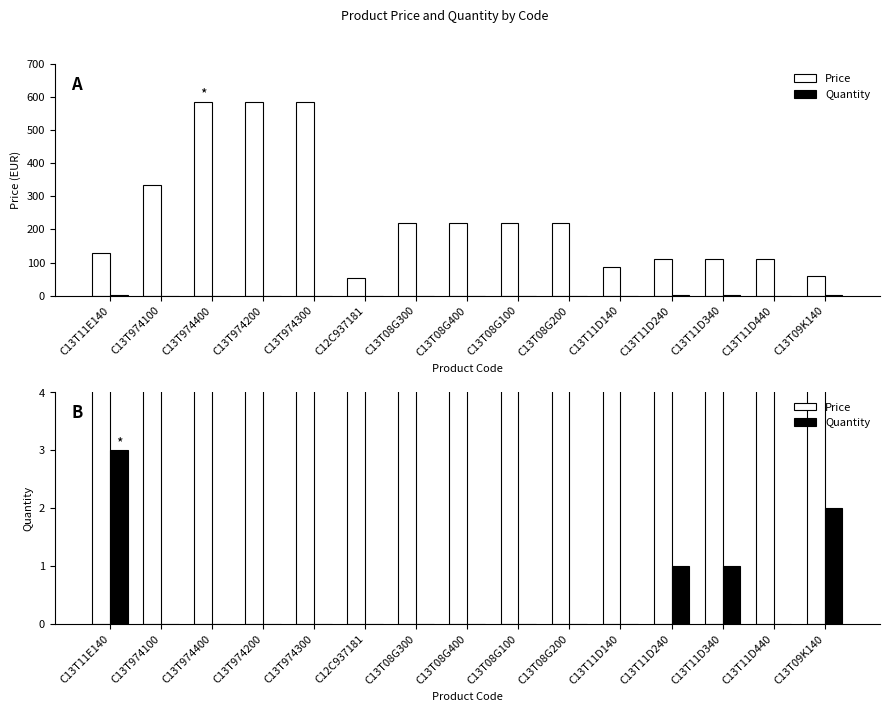

Reading left to right, what are all the values shown in this chart?

Price: C13T11E140=130.0	C13T974100=335.8	C13T974400=586.5	C13T974200=586.5	C13T974300=586.5	C12C937181=53.9	C13T08G300=218.9	C13T08G400=218.9	C13T08G100=218.9	C13T08G200=218.9	C13T11D140=86.2	C13T11D240=111.2	C13T11D340=111.2	C13T11D440=111.2	C13T09K140=58.8
Quantity: C13T11E140=3.0	C13T974100=0.0	C13T974400=0.0	C13T974200=0.0	C13T974300=0.0	C12C937181=0.0	C13T08G300=0.0	C13T08G400=0.0	C13T08G100=0.0	C13T08G200=0.0	C13T11D140=0.0	C13T11D240=1.0	C13T11D340=1.0	C13T11D440=0.0	C13T09K140=2.0